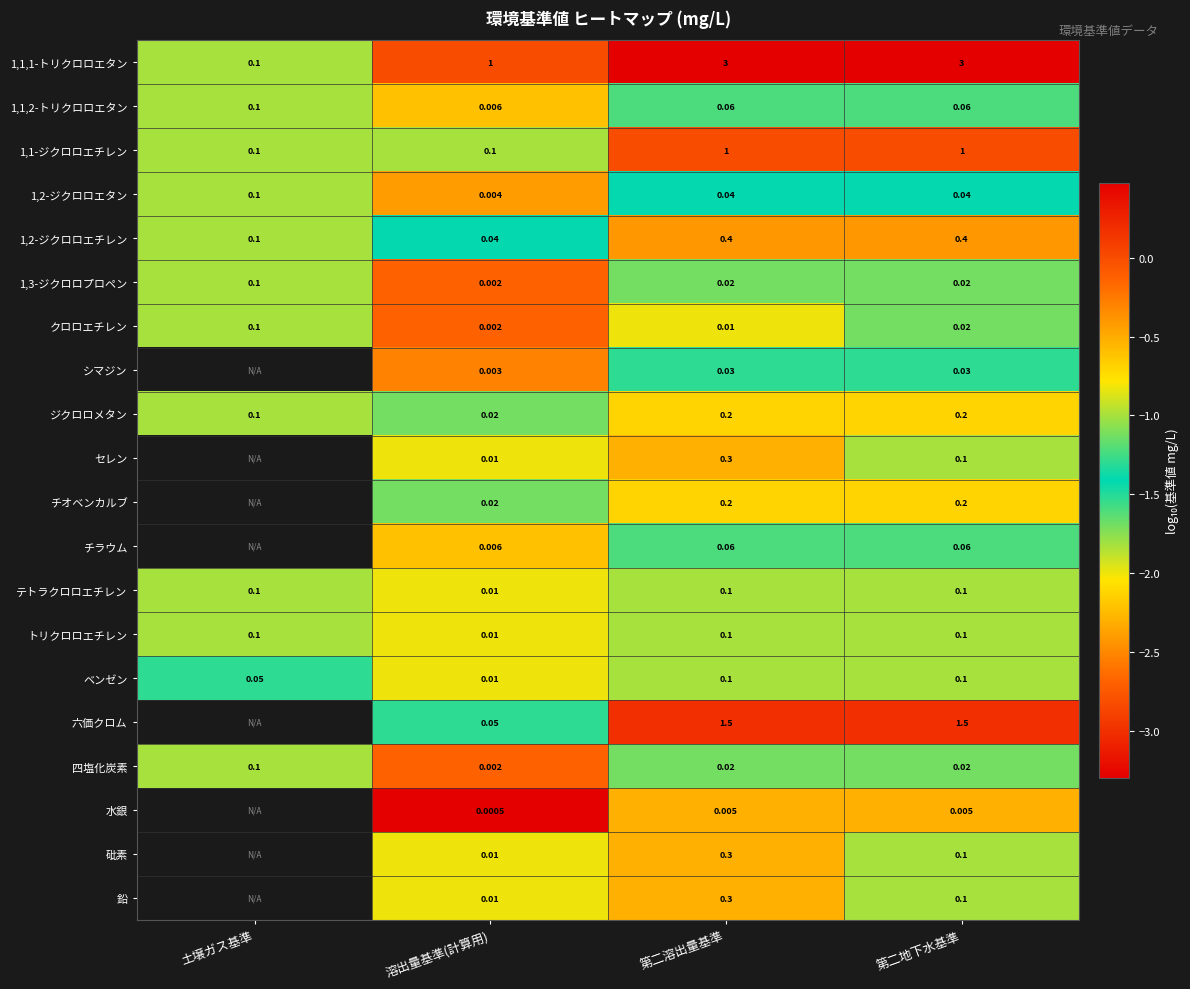

Which category has the highest value across all series?

第二溶出量基準